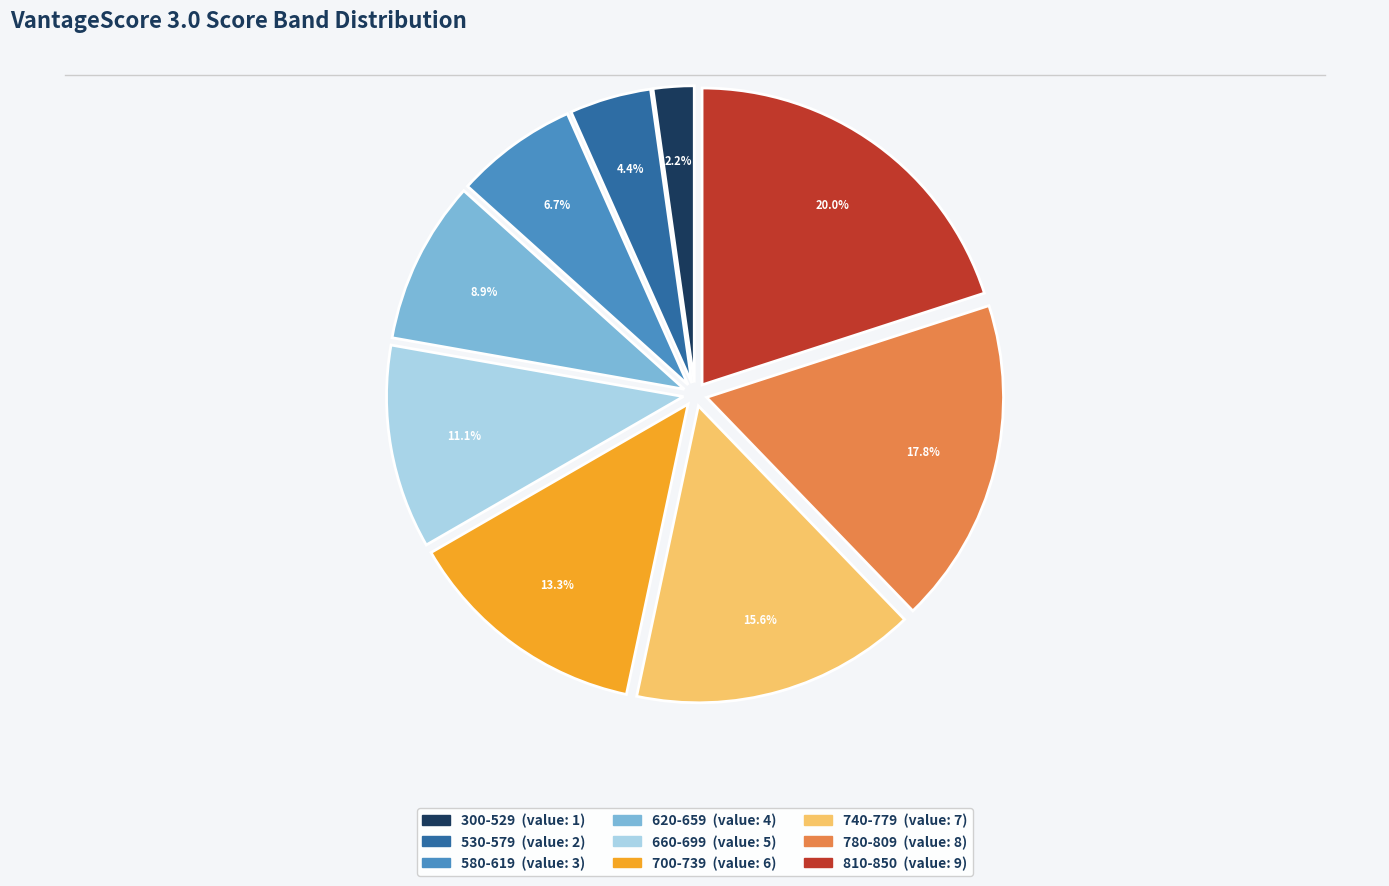

Which has a higher value, 300-529 or 700-739?

700-739